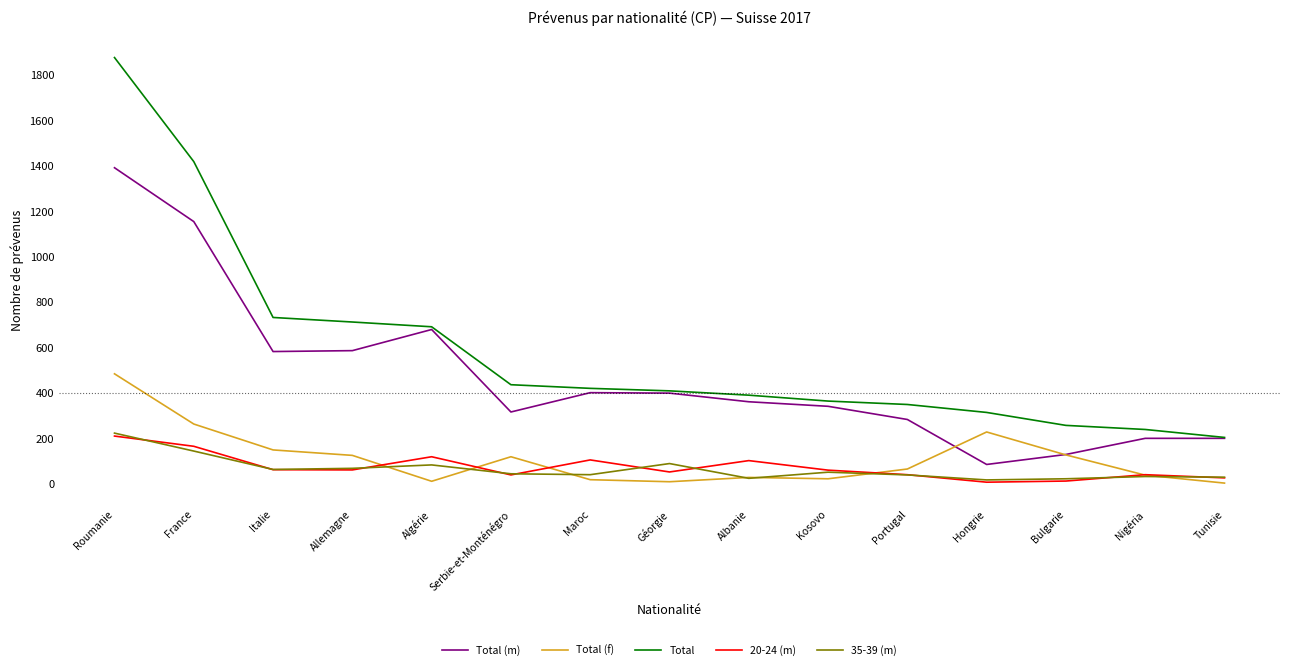

Is it true that Total (m) equals 132 at Allemagne?

False